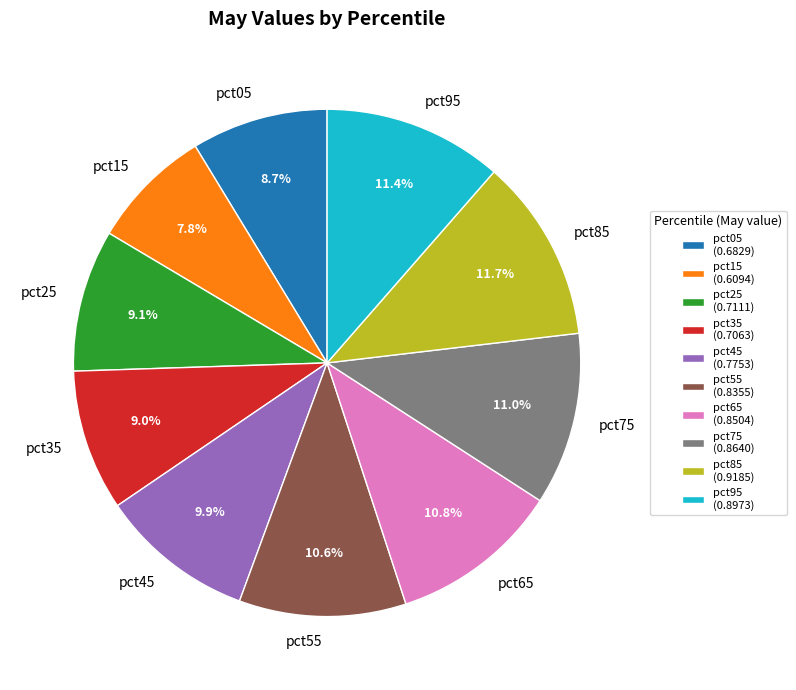

How many segments does this pie chart have?

10